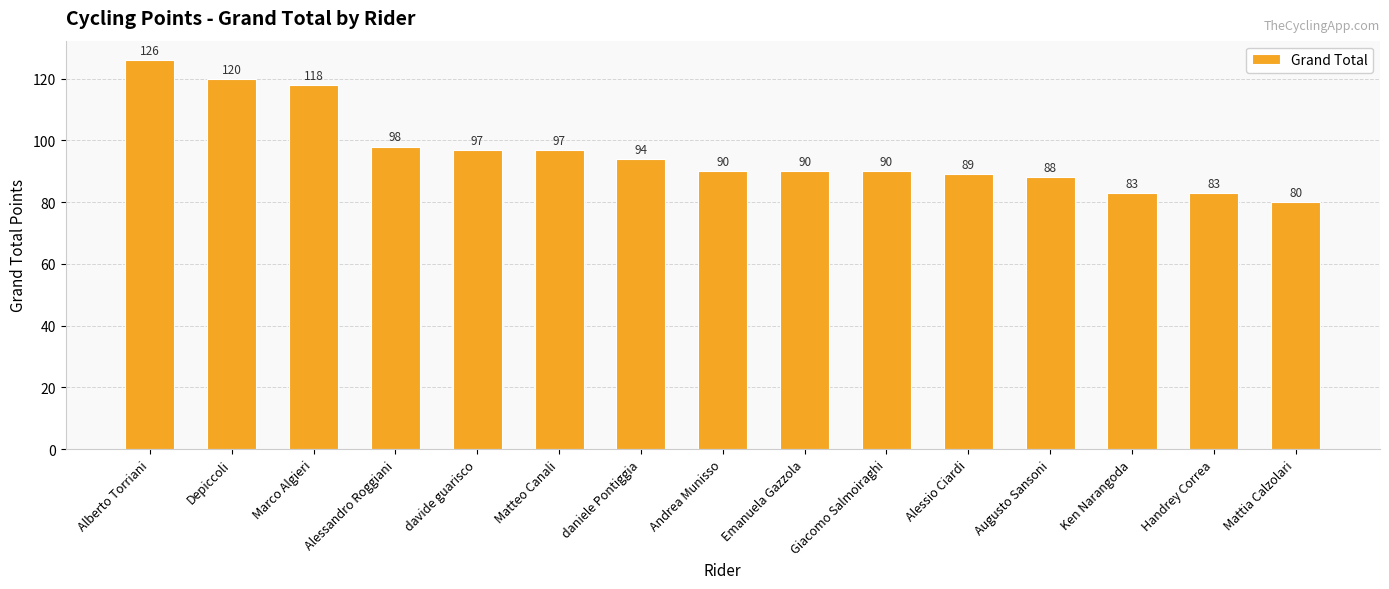

Approximately how many times larger is the value at Ken Narangoda compared to Emanuela Gazzola?

0.9